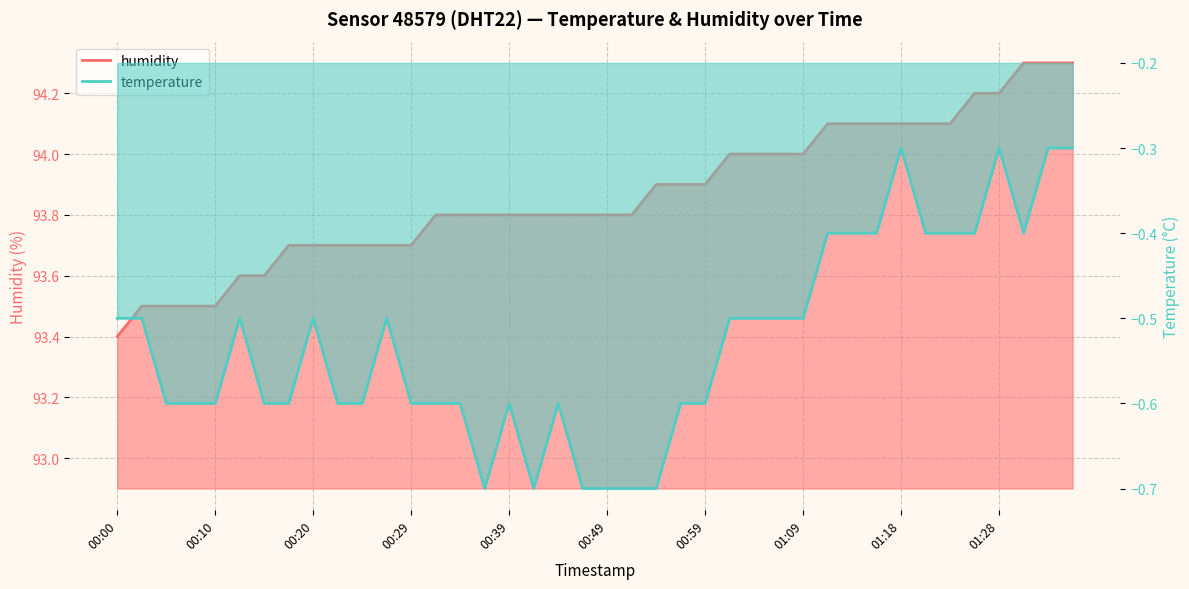

True or false: temperature and humidity cross at least once.

False